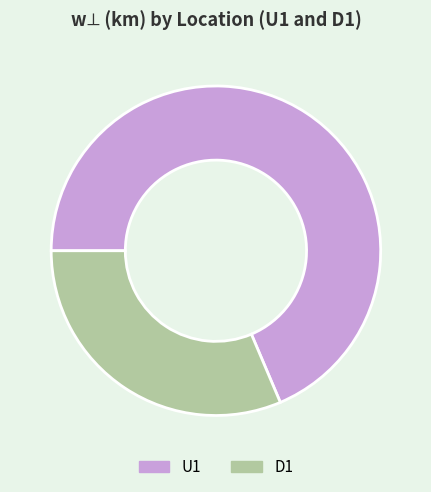

Which slice represents more than half of the pie?

U1